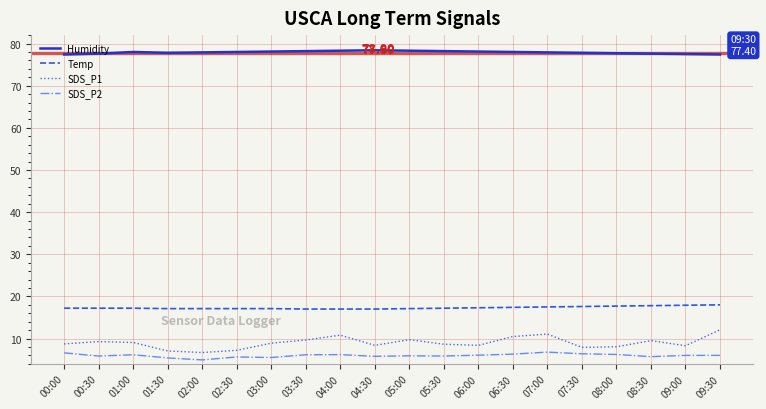

Rank the series by their maximum value, from highest to lowest.

Humidity, Temp, SDS_P1, SDS_P2